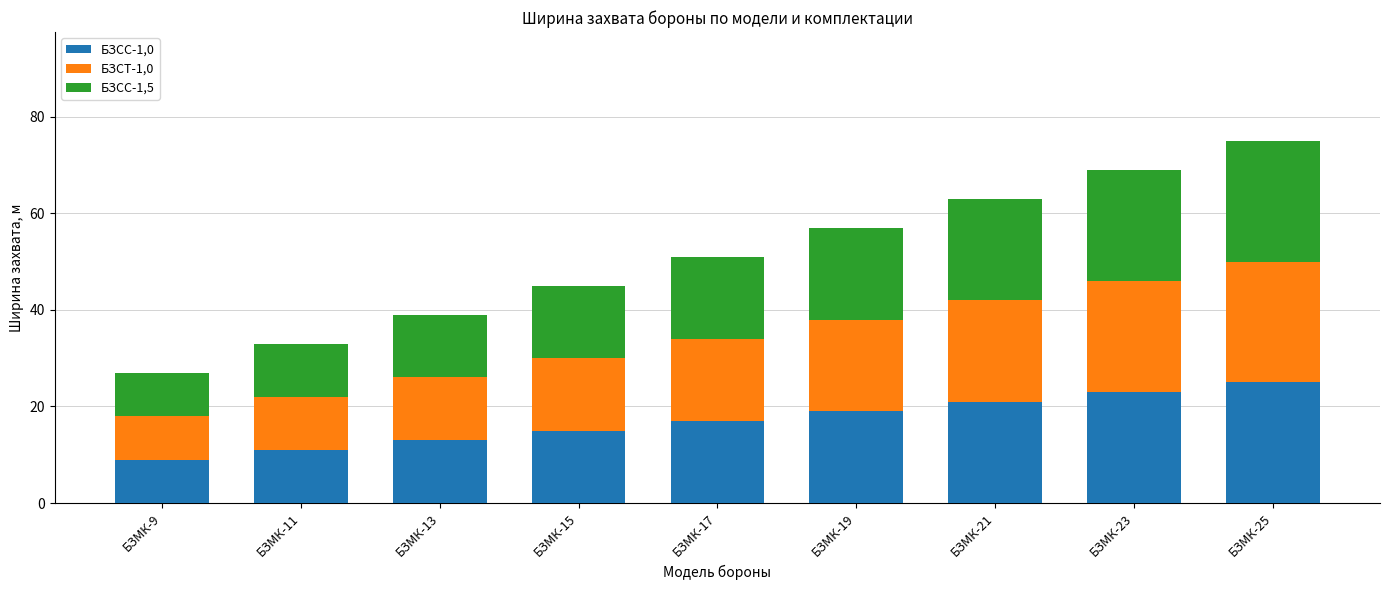

What is the total value across all series at БЗМК-15?

45